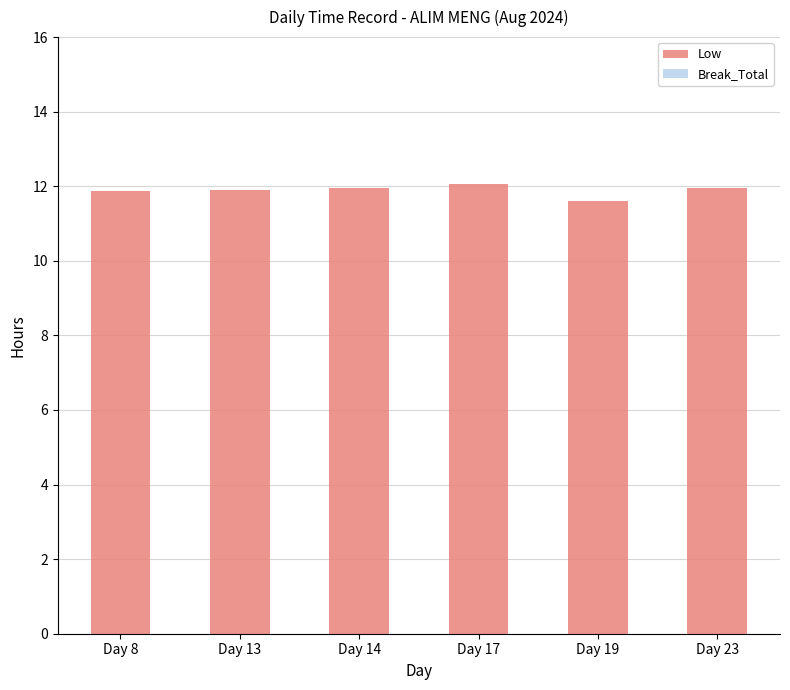

What is the smallest value displayed?

11.6